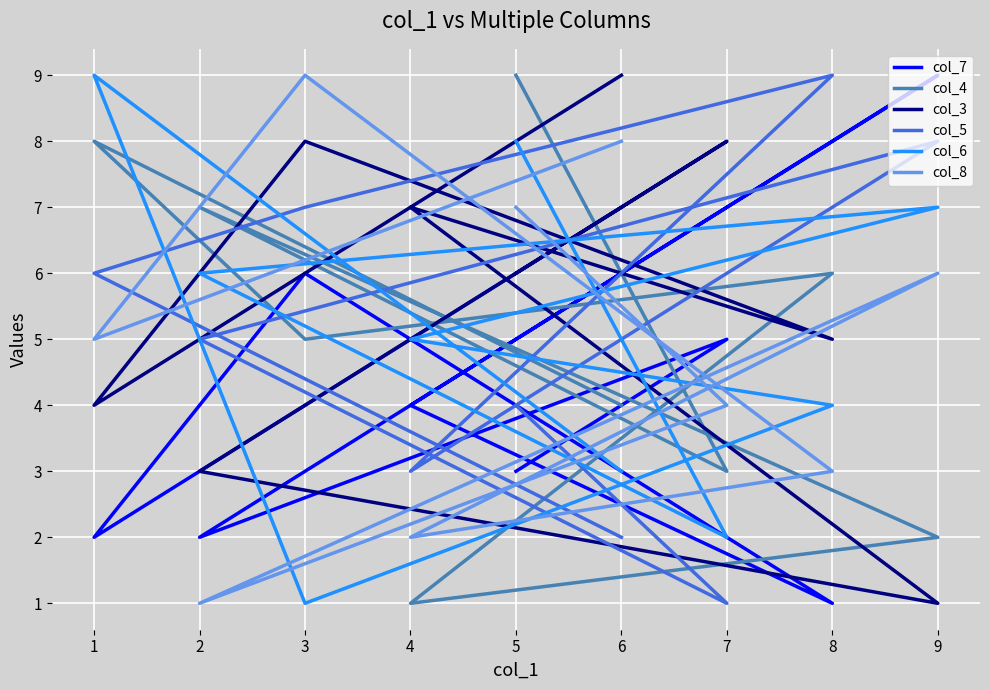

In col_6, how many points are higher than both neighbors (excluding endpoints)?

2